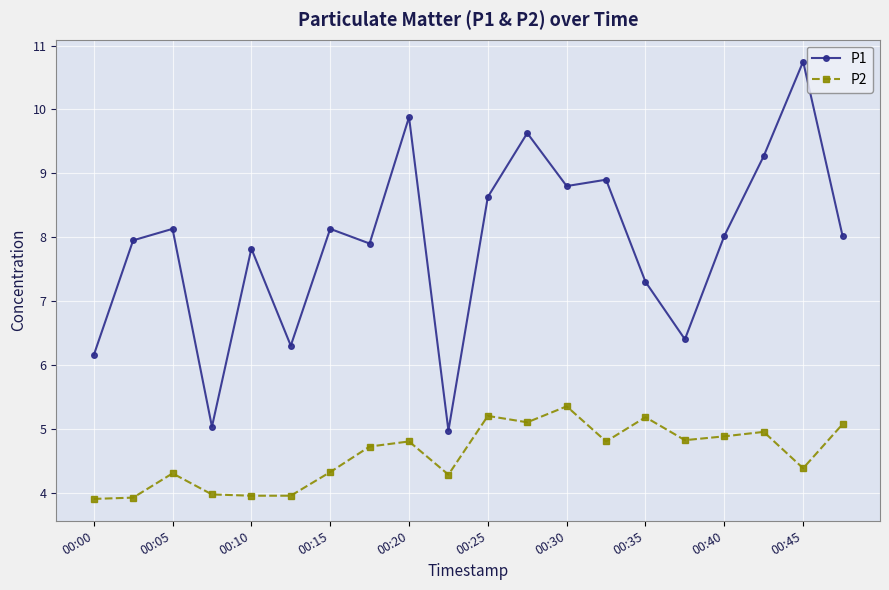

What are all the series names shown in the legend?

P1, P2